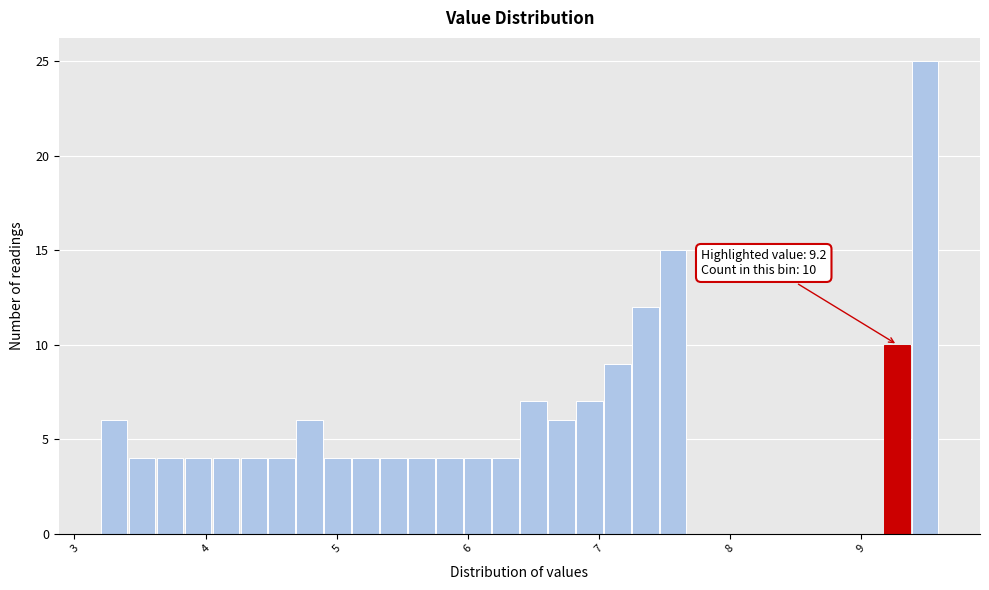

Around what value on the x-axis is the tallest bar? Give the approximate position of its centre, as read against the axis.

9.5